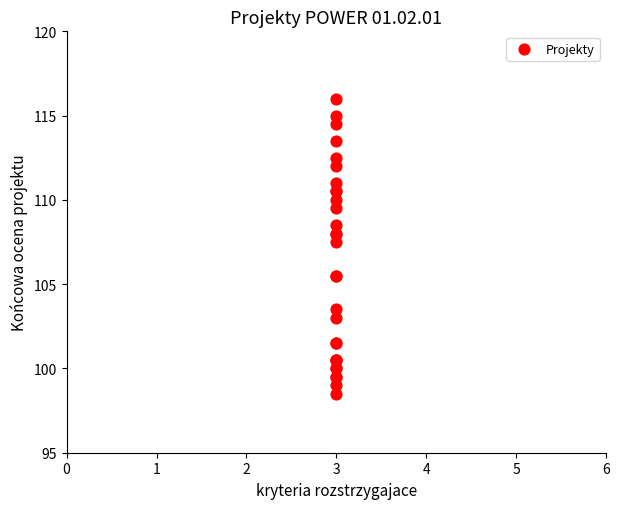

What Y value in the scatter plot is closest to 107?

107.5